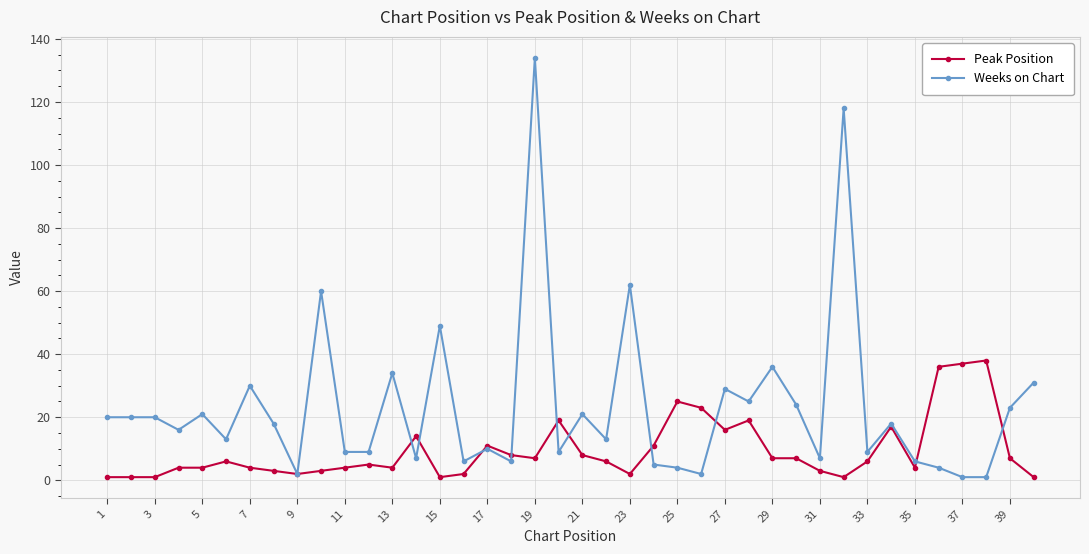

What is the lowest value of the Weeks on Chart series?

1